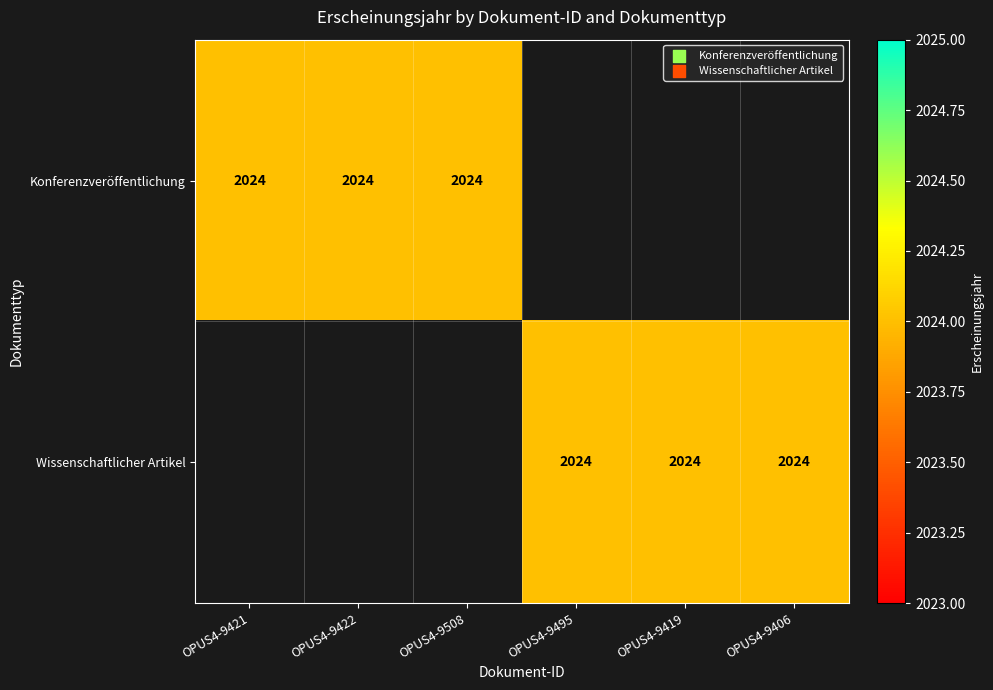

Rank the series at OPUS4-9421 from lowest to highest value.

Wissenschaftlicher Artikel, Konferenzveröffentlichung